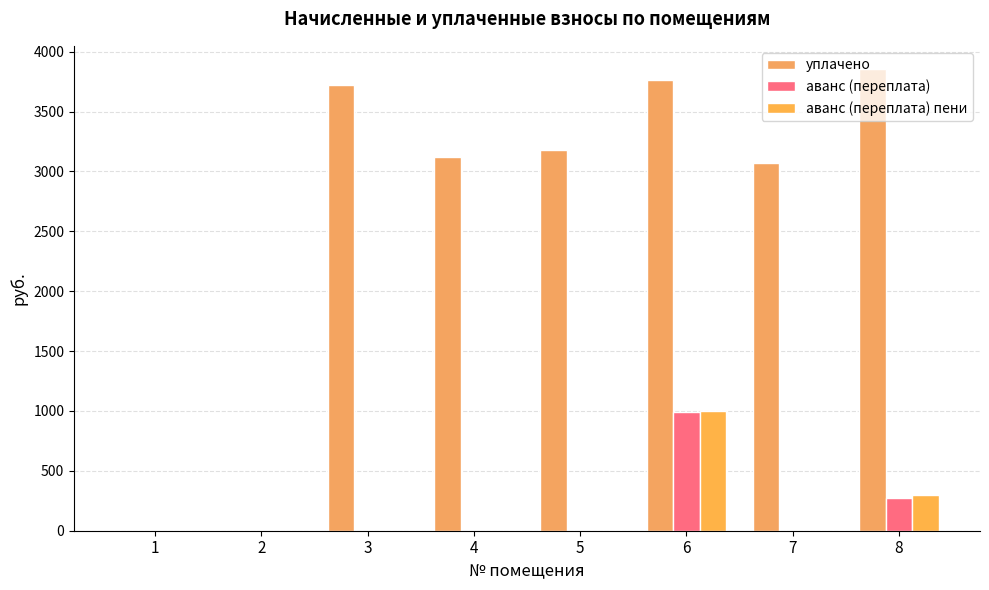

Which category has the lowest value across all series?

1